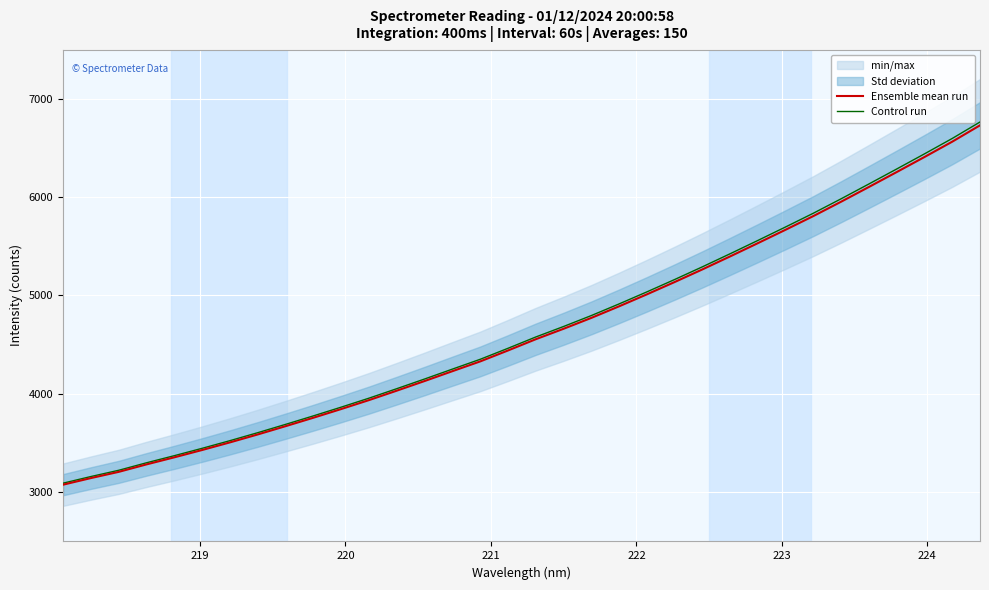

What is the highest value of the Ensemble mean run series?

6729.5